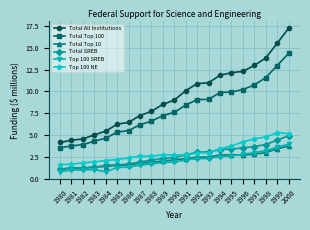

How many data points in Top 100 NE are above 2?

17